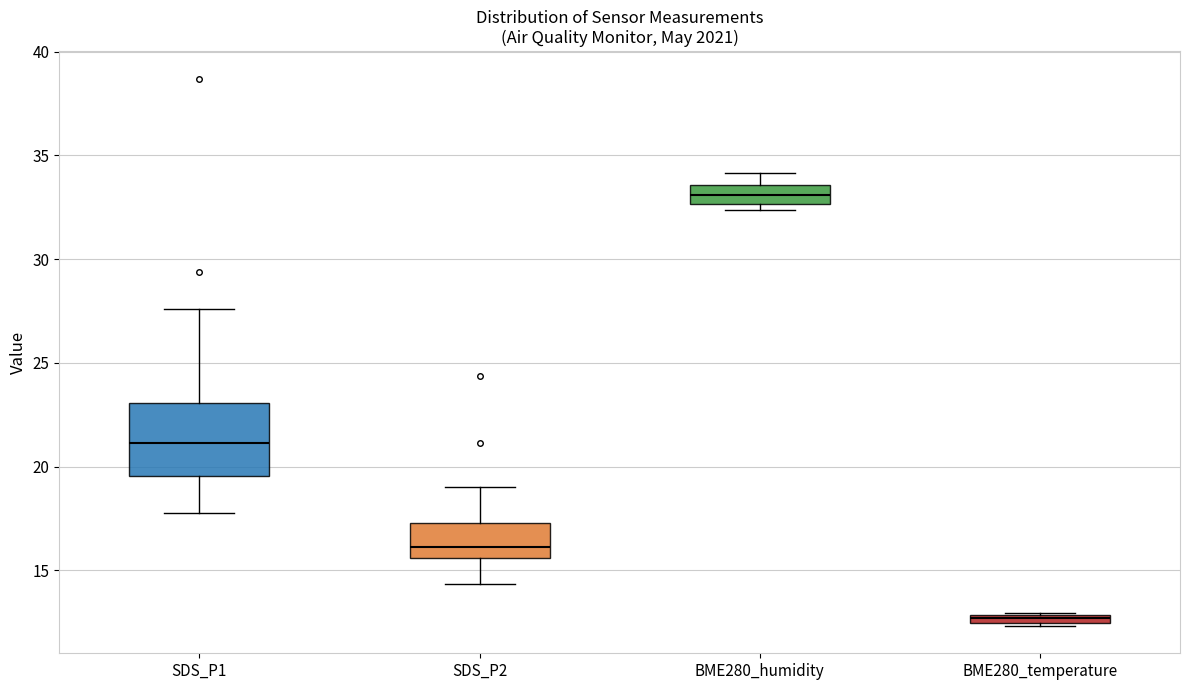

Where does the lower whisker of the box for SDS_P1 end on the y-axis? The values are not printed on the chart, so give them approximately, as read against the axis.

18.0